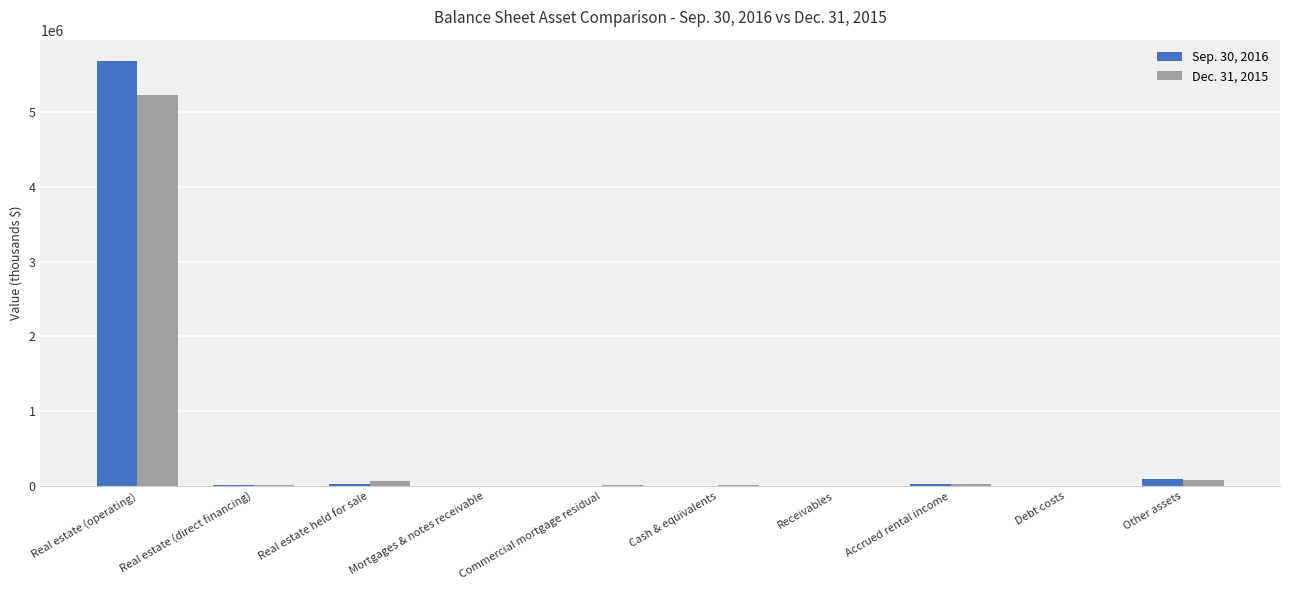

At which label does Sep. 30, 2016 reach its peak?

Real estate (operating)